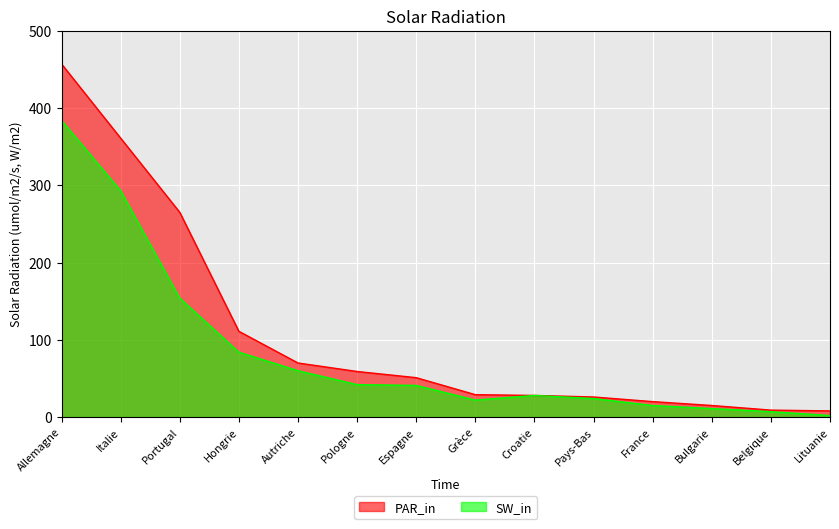

Reading left to right, what are all the values shown in this chart?

PAR_in: Allemagne=457	Italie=361	Portugal=265	Hongrie=111	Autriche=70	Pologne=59	Espagne=51	Grèce=29	Croatie=28	Pays-Bas=26	France=20	Bulgarie=15	Belgique=9	Lituanie=8
SW_in: Allemagne=384	Italie=293	Portugal=154	Hongrie=84	Autriche=60	Pologne=42	Espagne=41	Grèce=22	Croatie=28	Pays-Bas=24	France=15	Bulgarie=11	Belgique=7	Lituanie=2